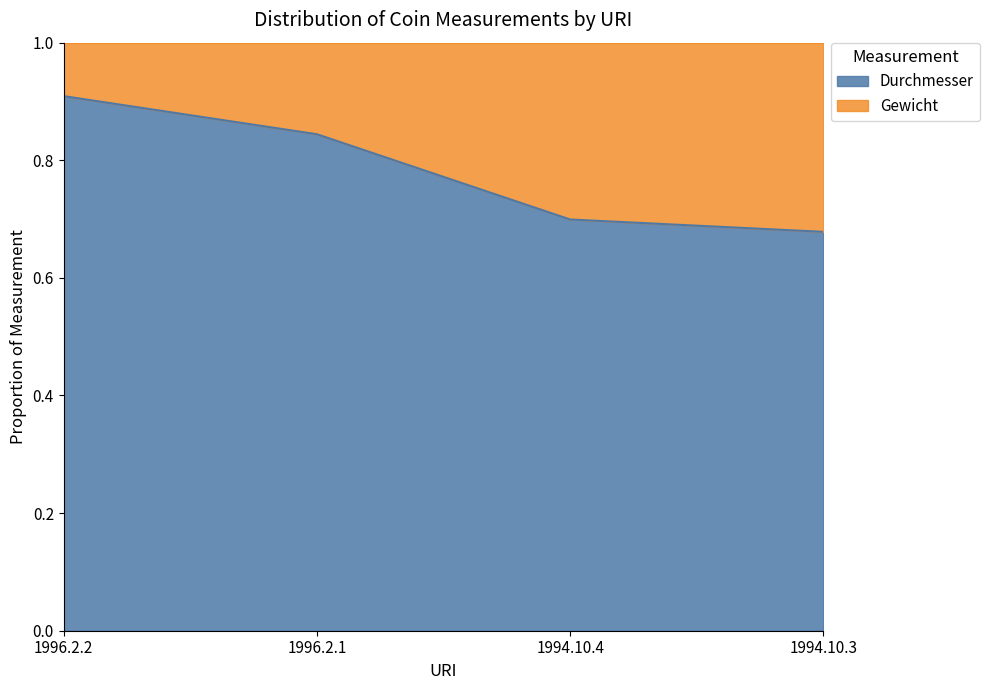

What is the label of the 2nd point from the right?

1994.10.4